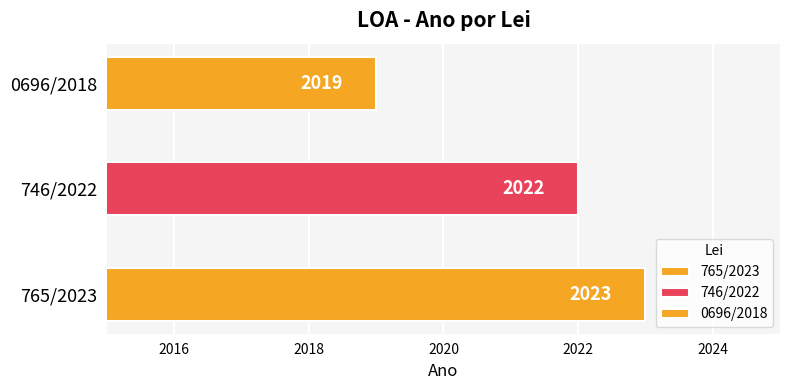

How many data points are less than 2022?

1